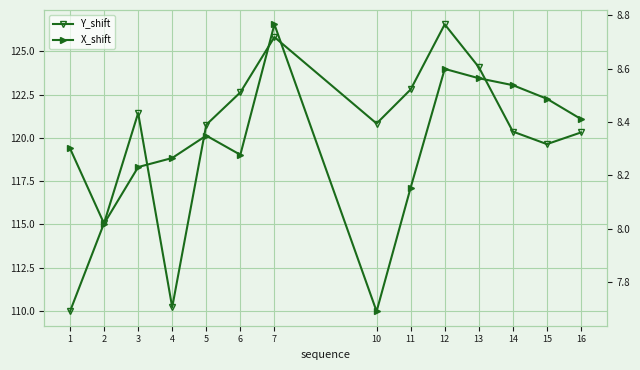

What is the lowest value of the X_shift series?

7.7